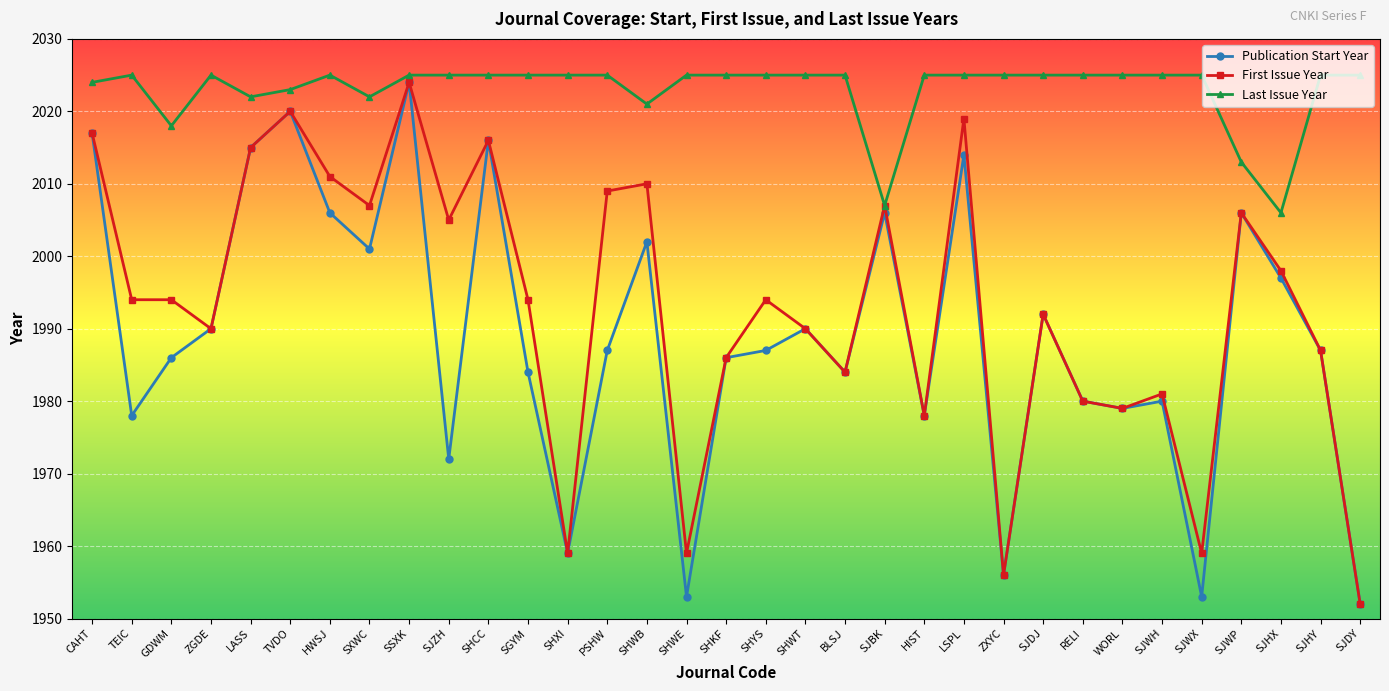

Is it true that Publication Start Year equals 1332 at TEIC?

False